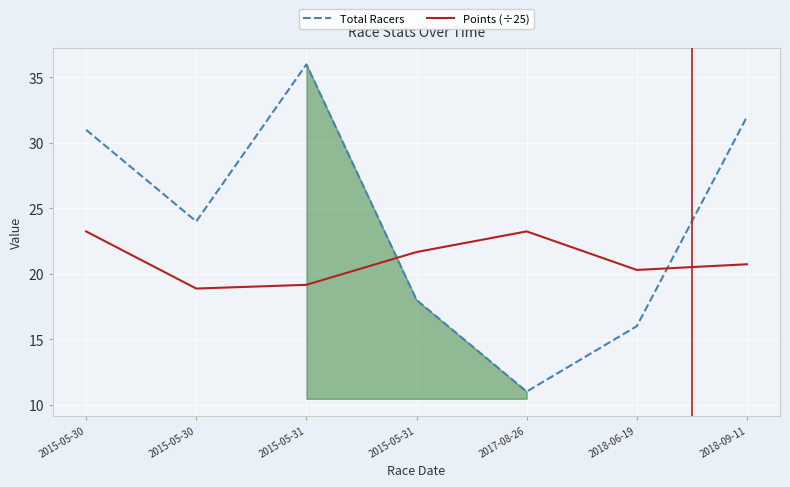

At which category is the sum across all series the highest?

2015-05-31